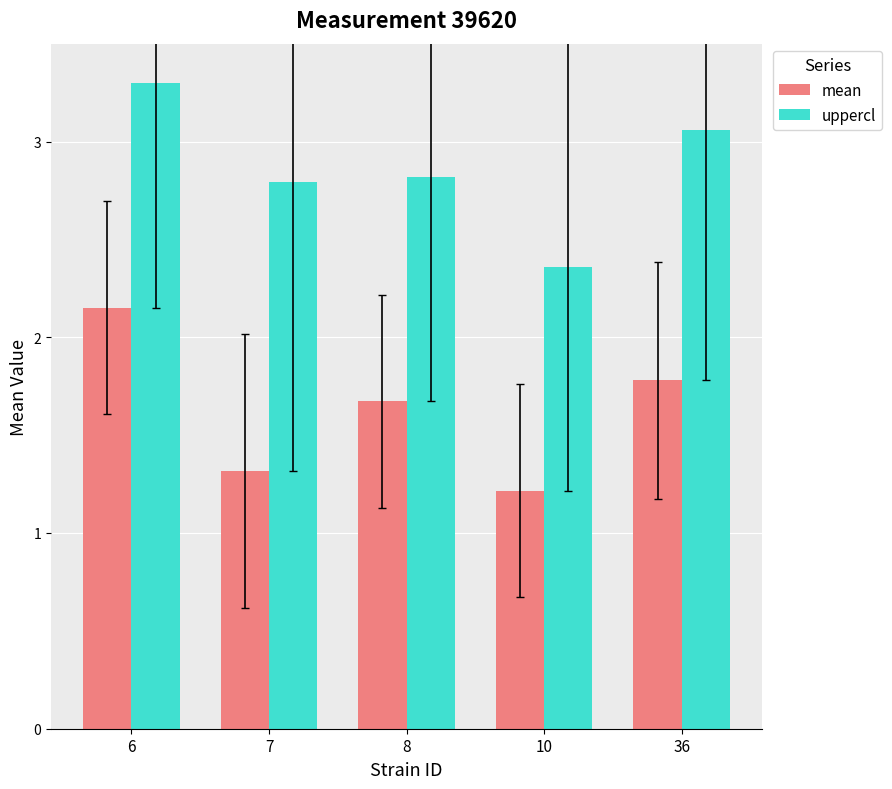

Between 6 and 36, which series saw the biggest shift?

mean